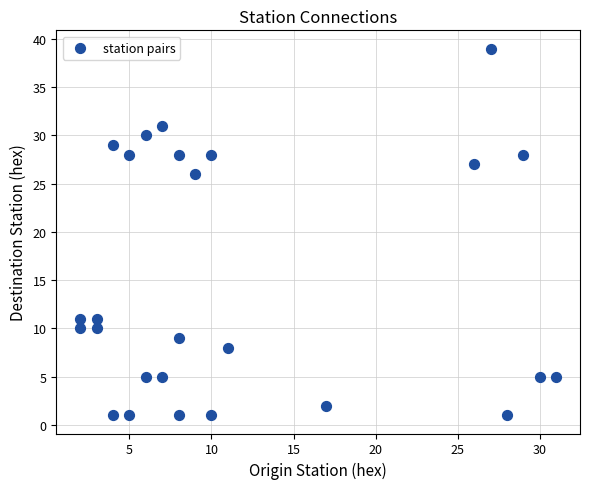

What is the range of X values (max minus min)?

29